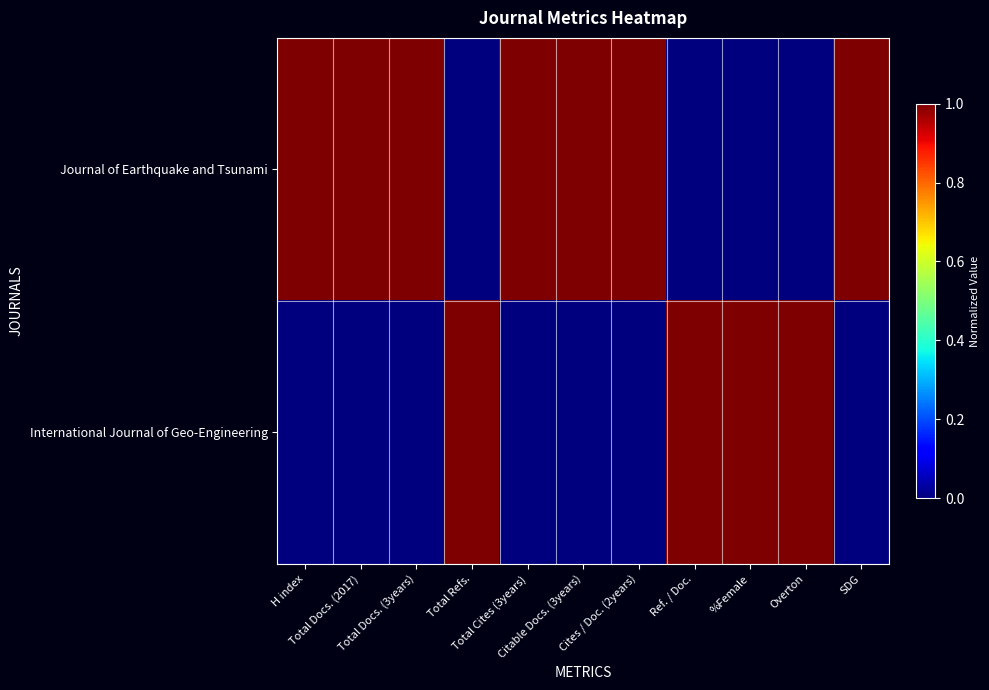

Between Total Docs. (3years) and %Female, which series saw the biggest shift?

Journal of Earthquake and Tsunami